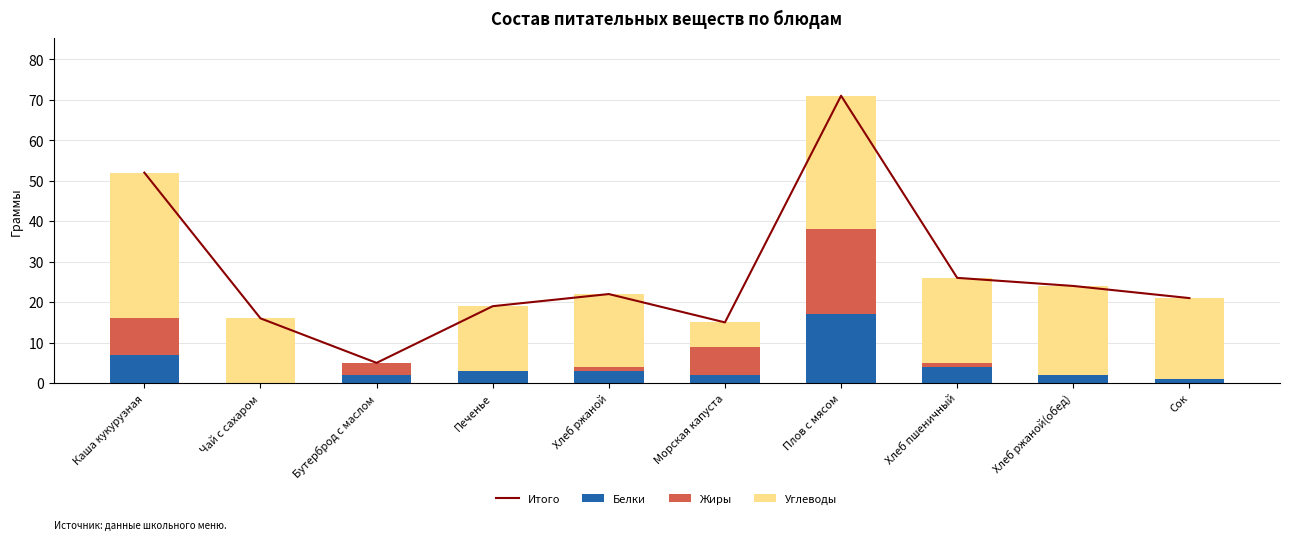

Rank the categories by Белки value from highest to lowest.

Плов с мясом, Каша кукурузная, Хлеб пшеничный, Печенье, Хлеб ржаной, Бутерброд с маслом, Морская капуста, Хлеб ржаной(обед), Сок, Чай с сахаром